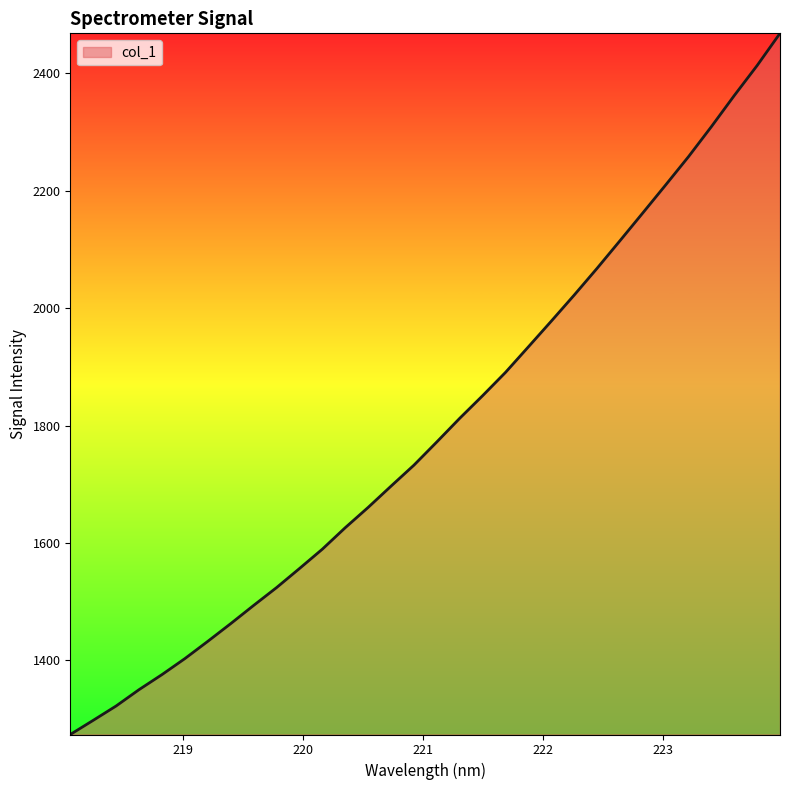

What is the greatest value displayed?

2468.2